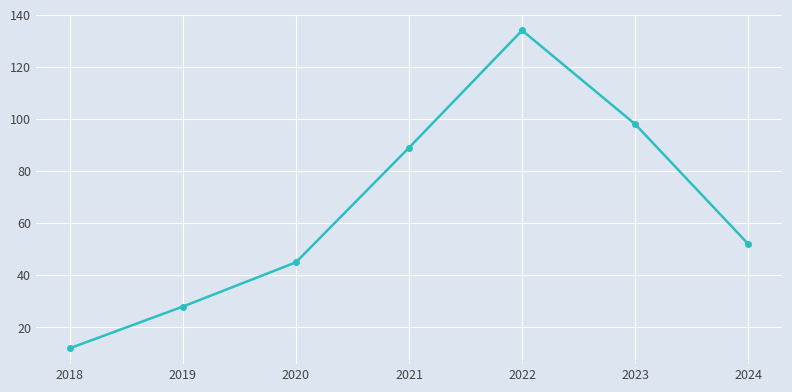

At which label does the data first exceed 52?

2021